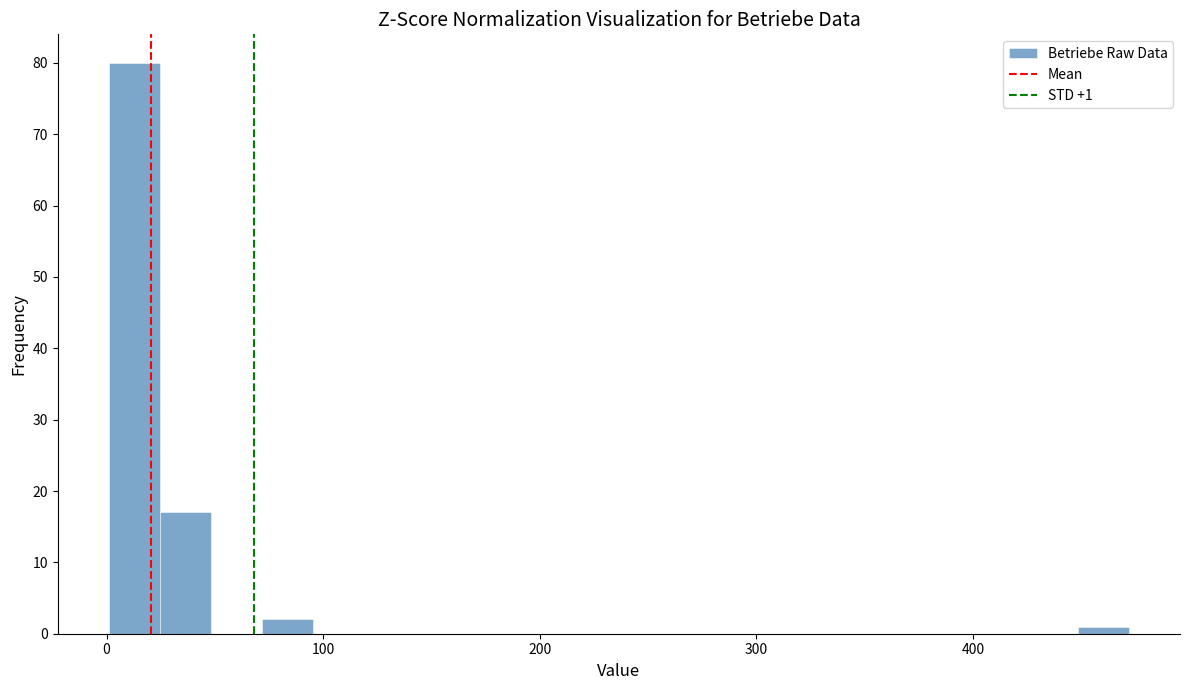

Around what value on the x-axis is the tallest bar? Give the approximate position of its centre, as read against the axis.

10